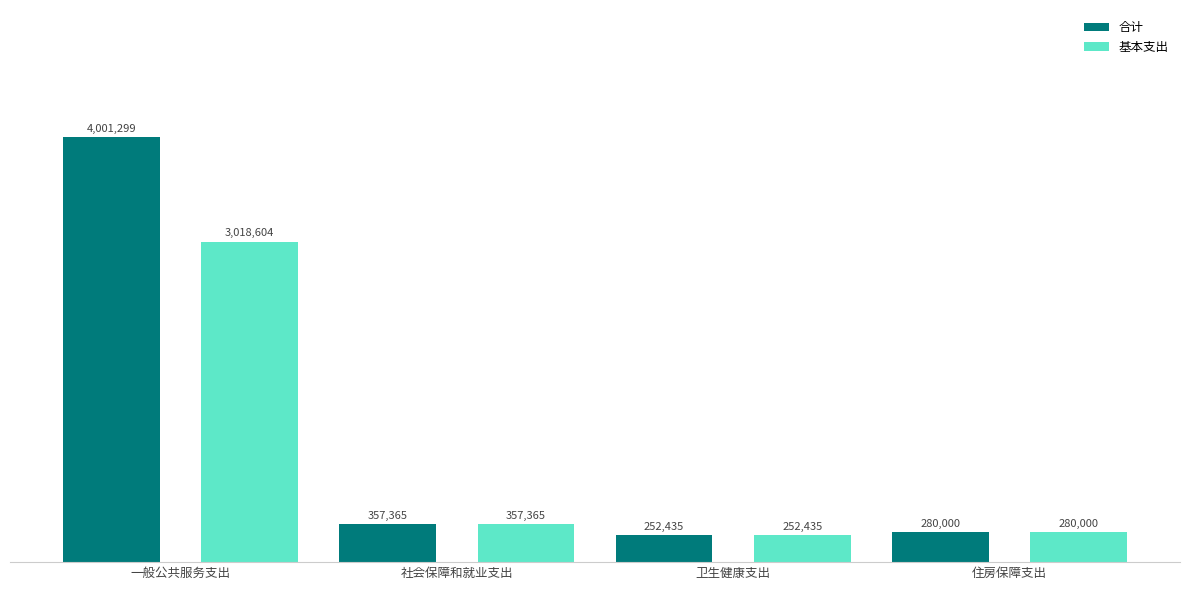

What are all the series names shown in the legend?

合计, 基本支出